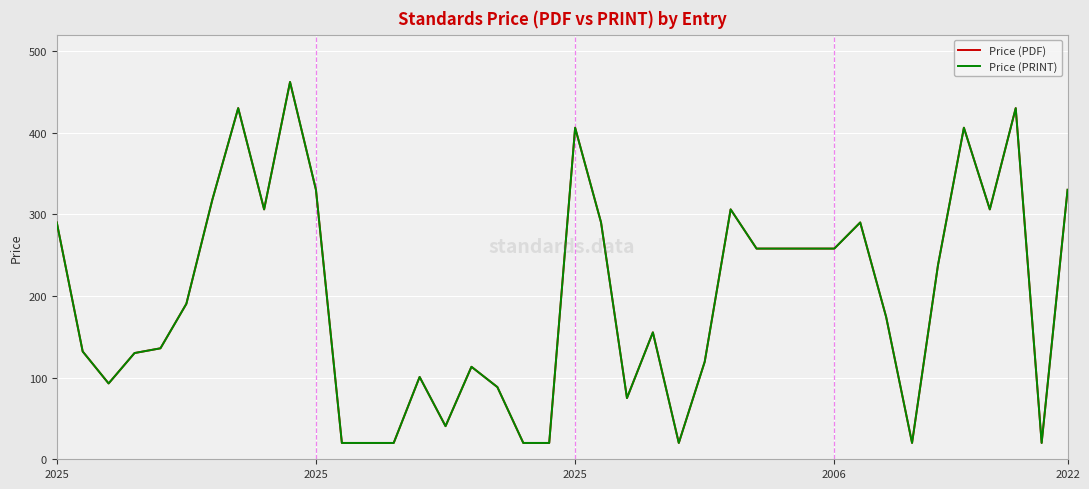

Where is the first local maximum for Price (PRINT)?

7